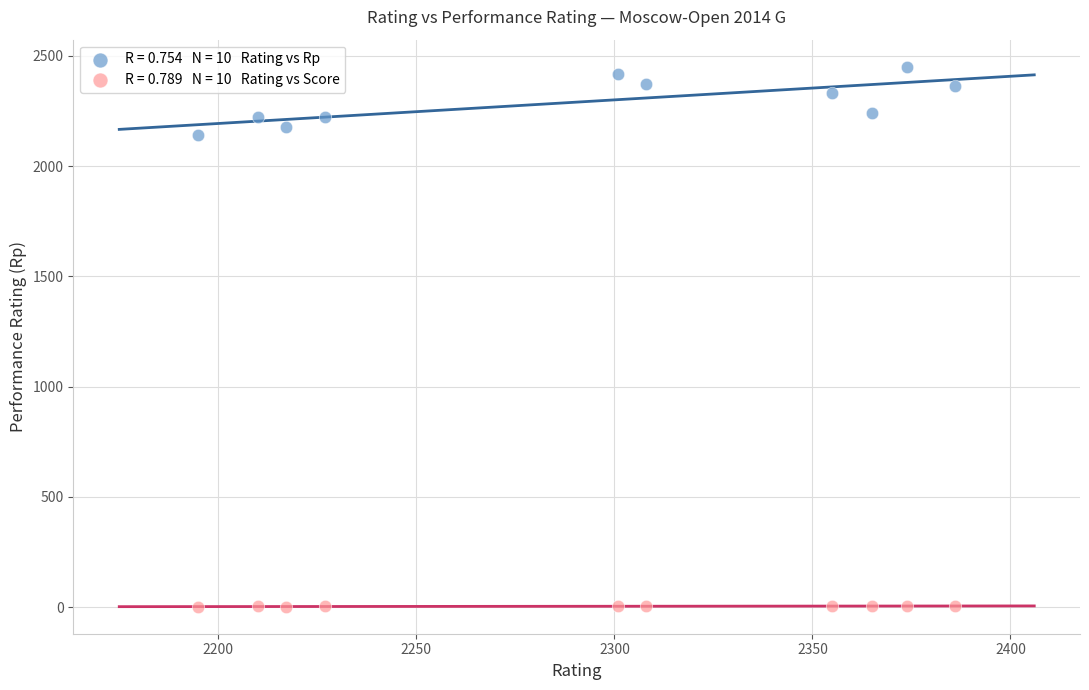

Across all data points, what is the range of X values (max minus min)?

191.0